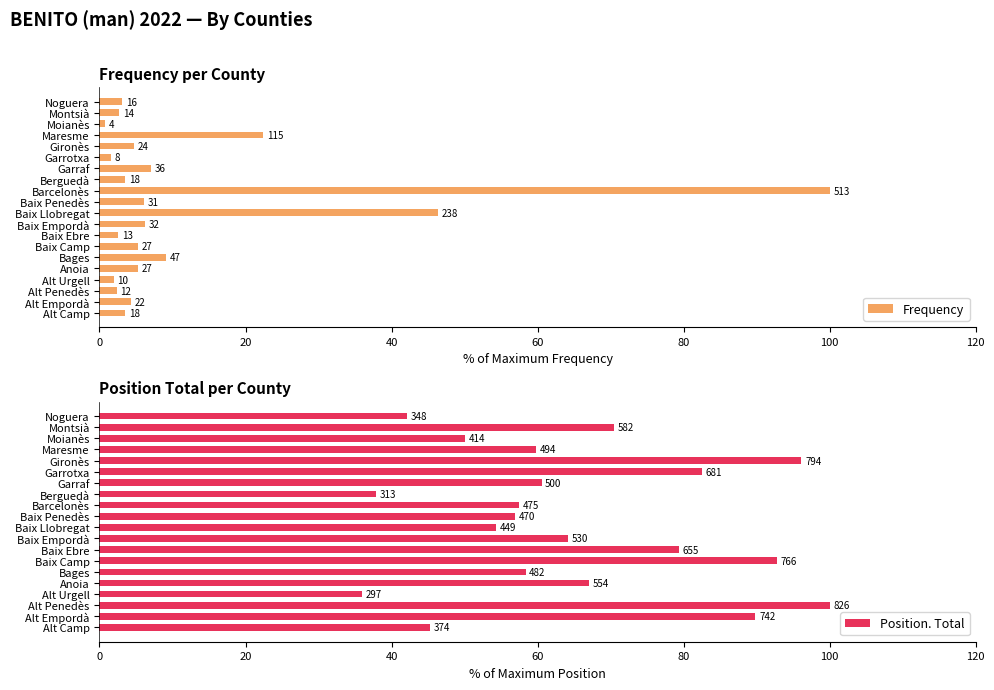

List the series in order of their overall mean, highest first.

Position. Total, Frequency